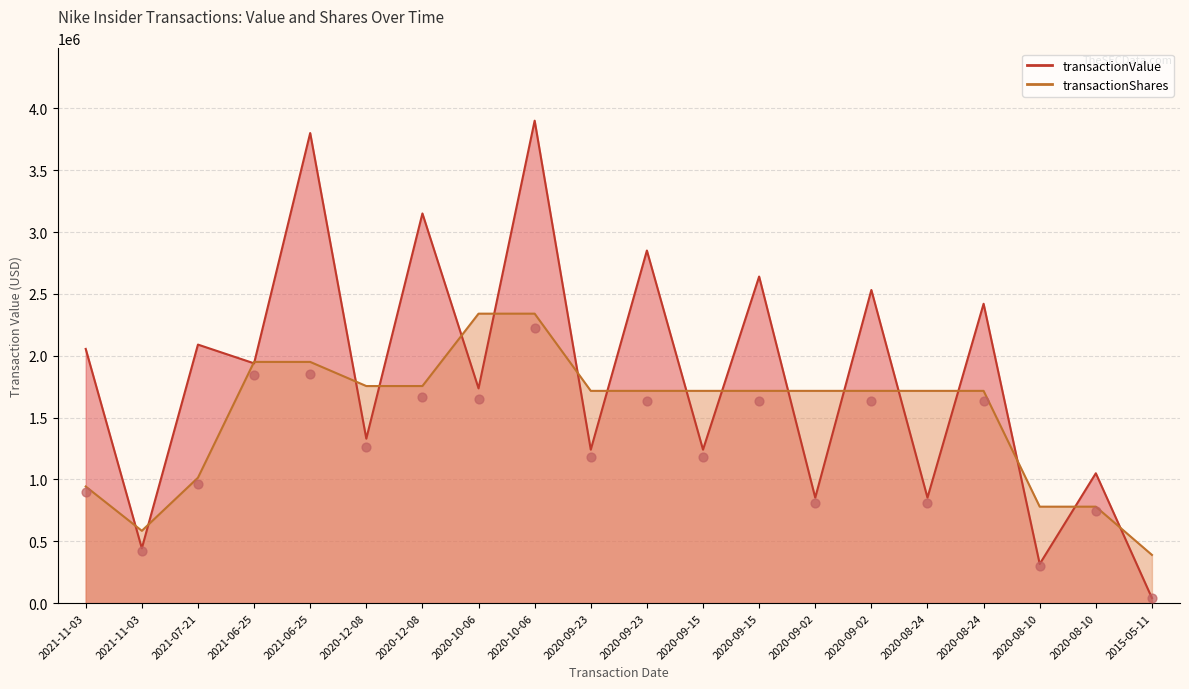

At which category is the sum across all series the highest?

2020-10-06